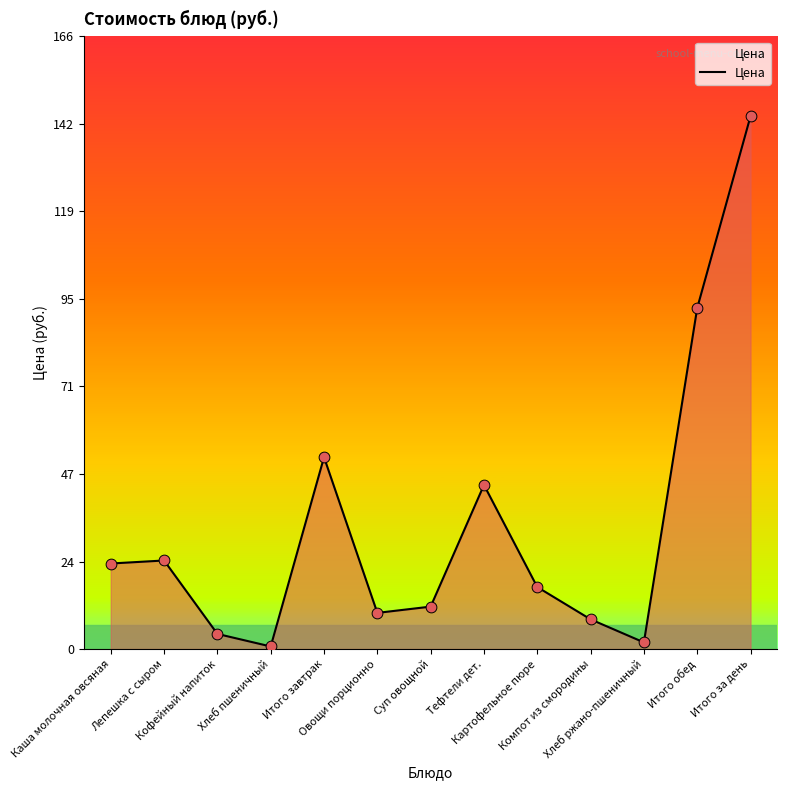

What is the change in value from Каша молочная овсяная to Лепешка с сыром?

+0.8